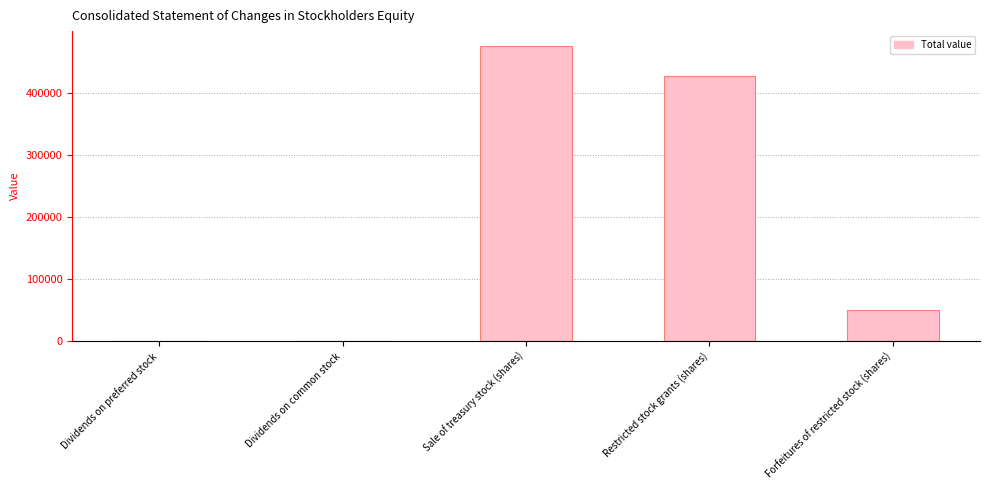

The value at Restricted stock grants (shares) is 178958.0. True or false?

False